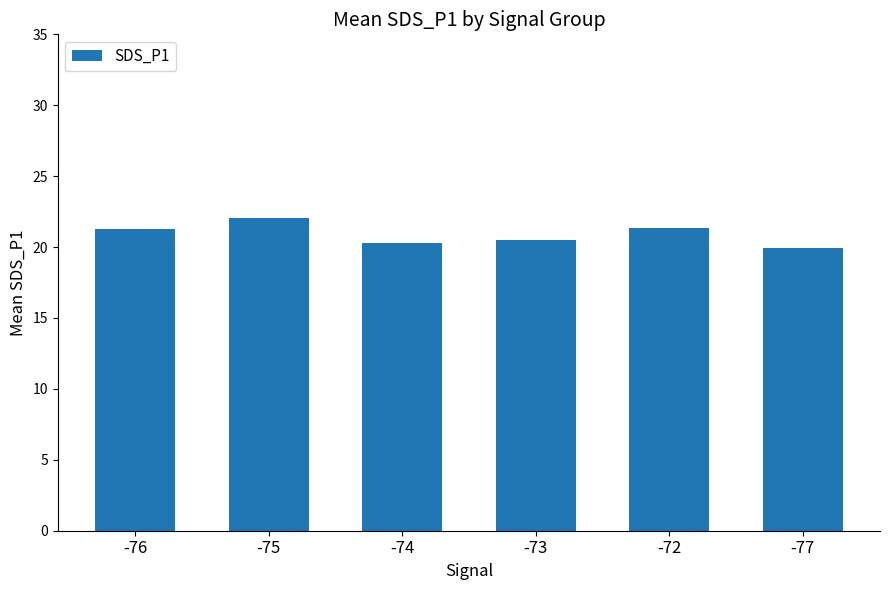

At which category does the chart reach its peak across all series?

-75